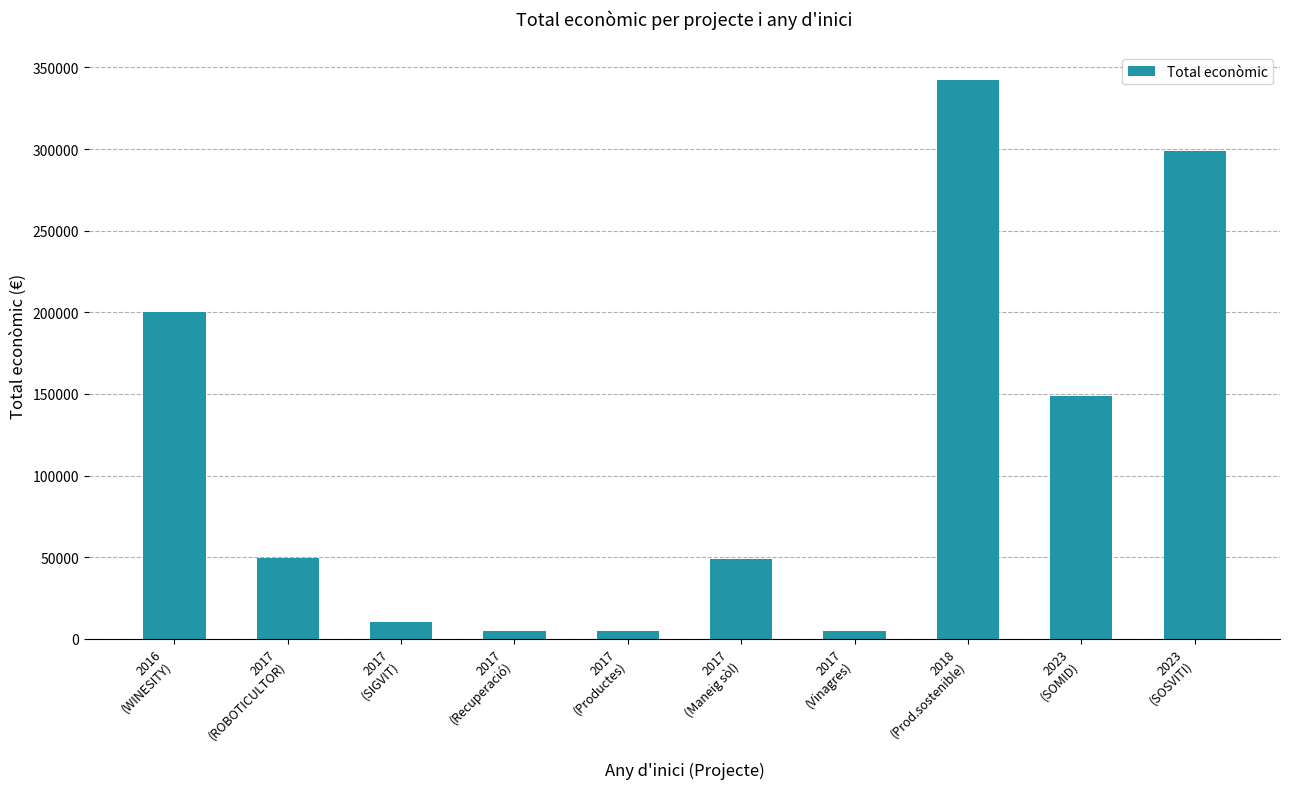

At which label does the data first exceed 49291?

2016
(WINESITY)